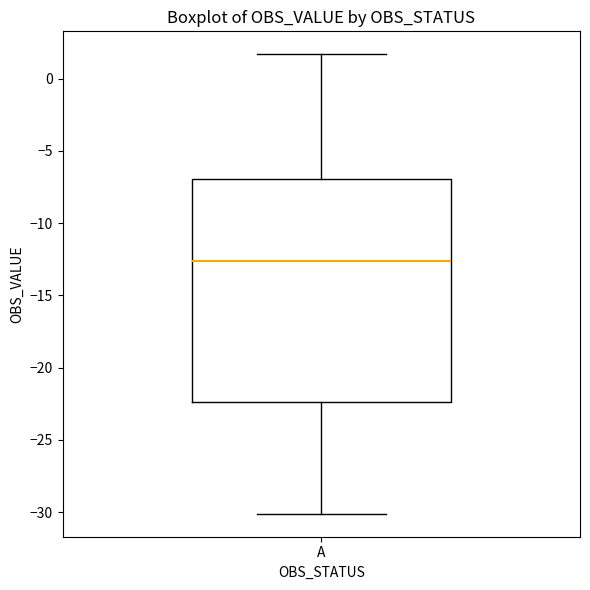

Where is the upper edge of the box for A on the y-axis? The values are not printed on the chart, so give them approximately, as read against the axis.

-7.0